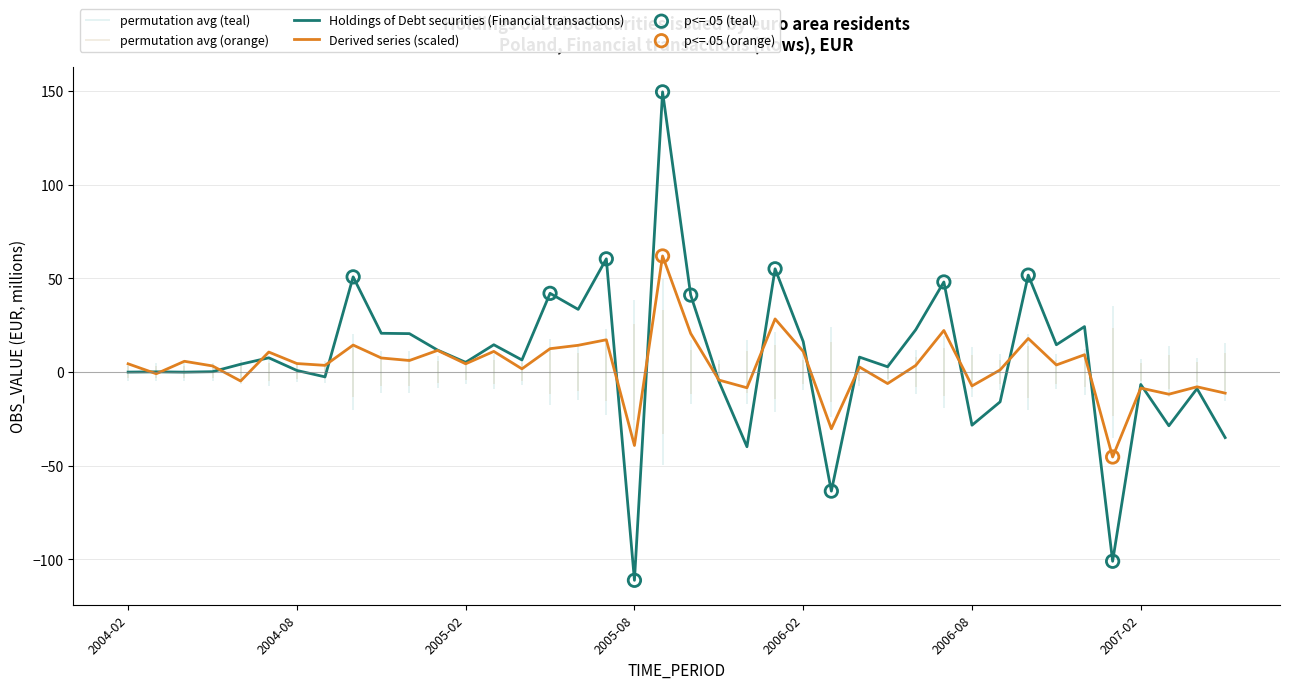

At how many categories does at least one series exceed 122?

1